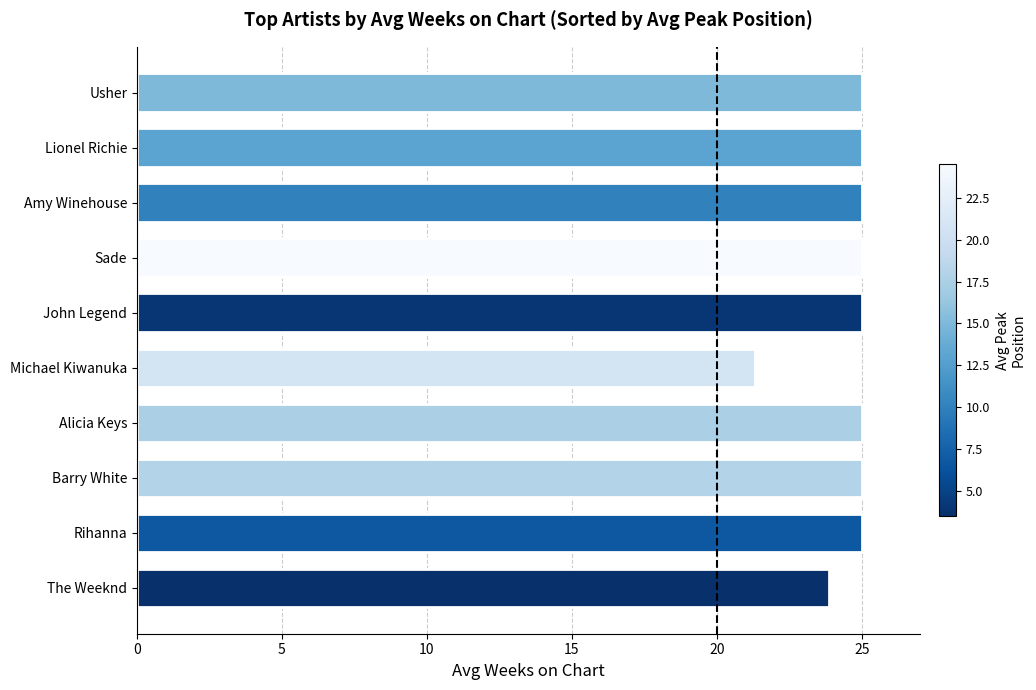

Which label corresponds to the smallest value in the chart?

Michael Kiwanuka